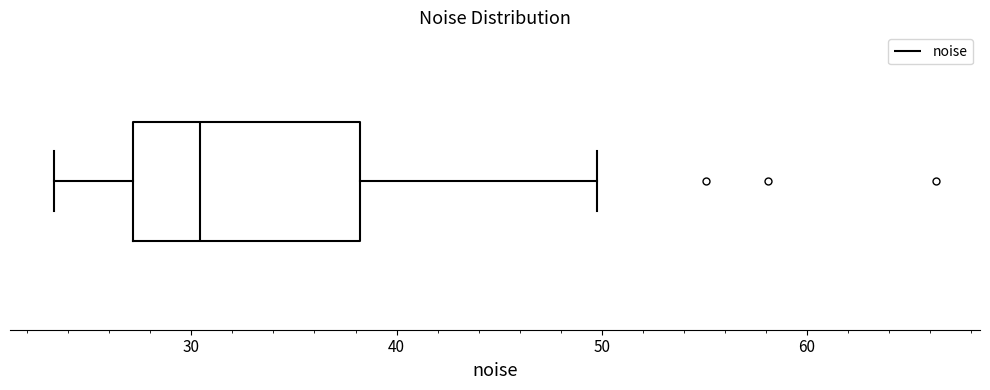

Transcribe this box plot: give where the median line is, the range the box spans, and where the two whiskers end, as read against the x-axis. The values are not printed on the chart, so give them approximately, as read against the axis.

median 30, box 27 to 38, whiskers 23 to 50